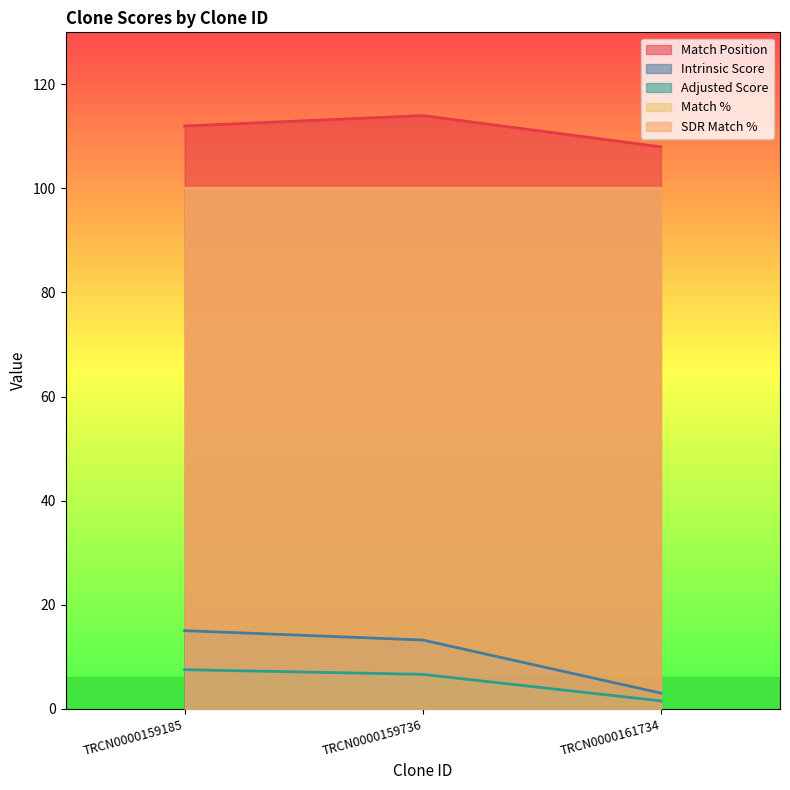

How many values in the Adjusted Score series are below 6?

1